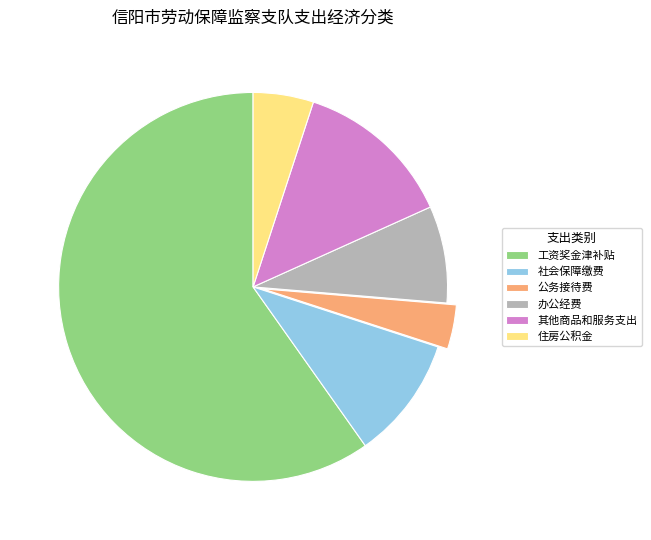

Rank the categories by value from highest to lowest.

工资奖金津补贴, 其他商品和服务支出, 社会保障缴费, 办公经费, 住房公积金, 公务接待费